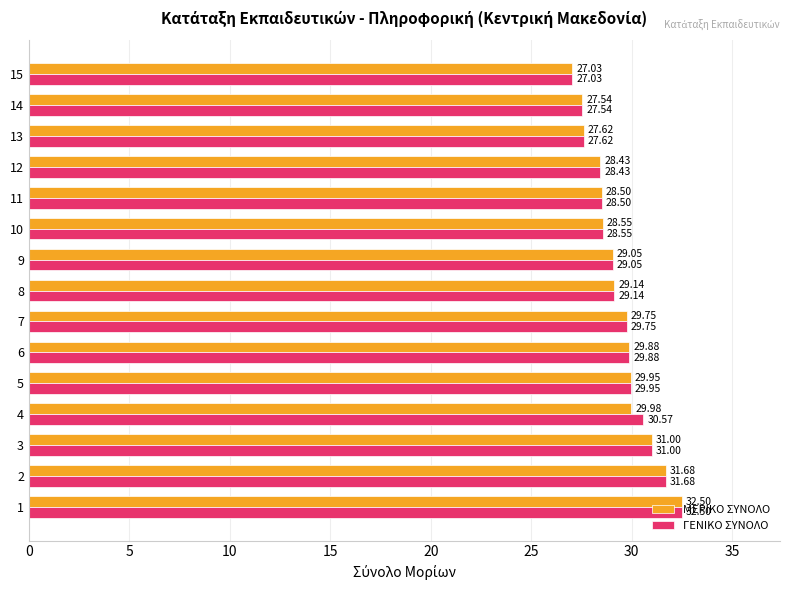

What is the approximate value of ΓΕΝΙΚΟ ΣΥΝΟΛΟ at 10?

28.5